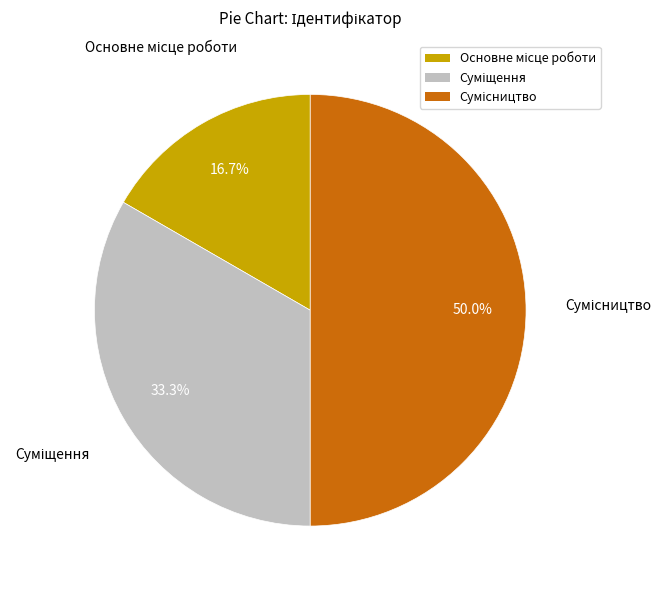

To the nearest percent, what is the difference between the Основне місце роботи and Сумісництво slice percentages?

33%